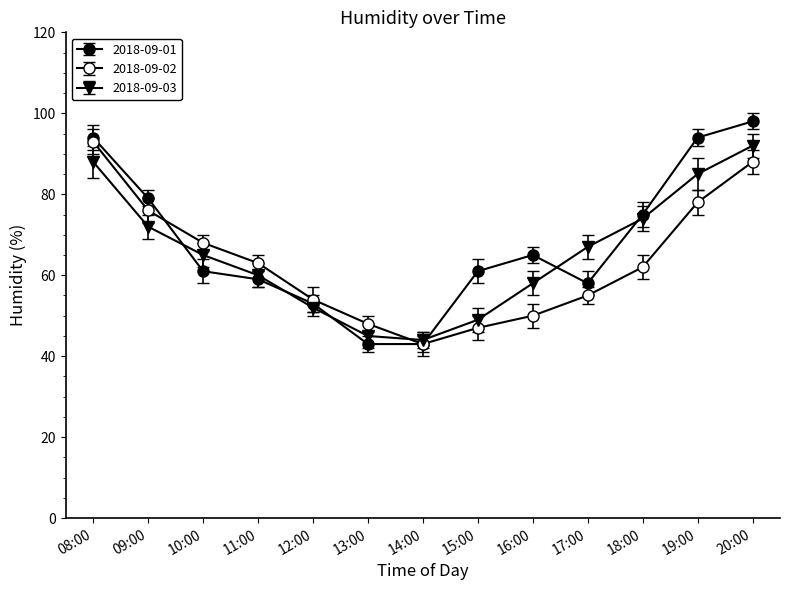

At which label does 2018-09-02 first exceed 62?

08:00